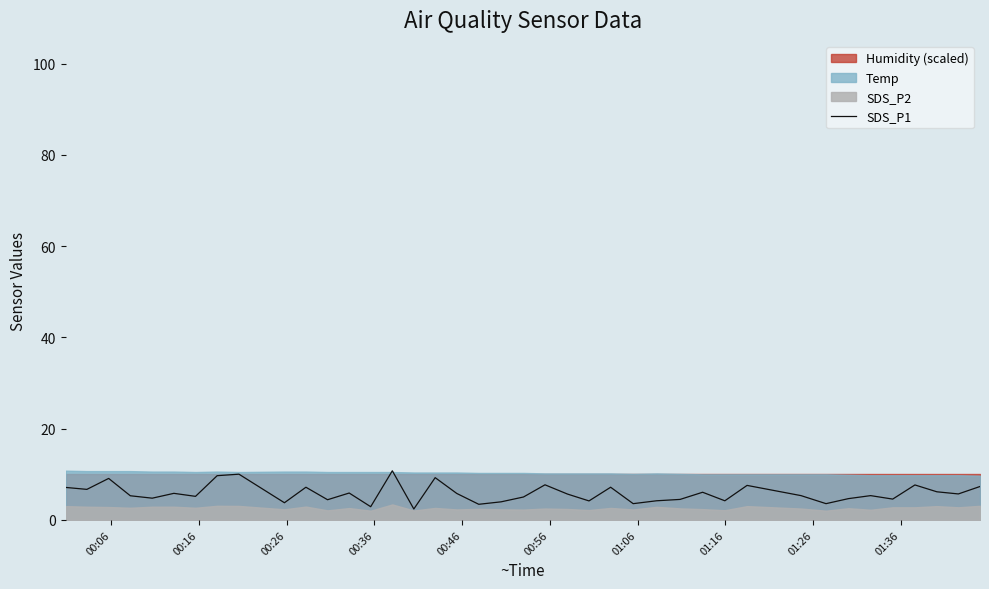

What is the highest value of the SDS_P1 series?

10.8